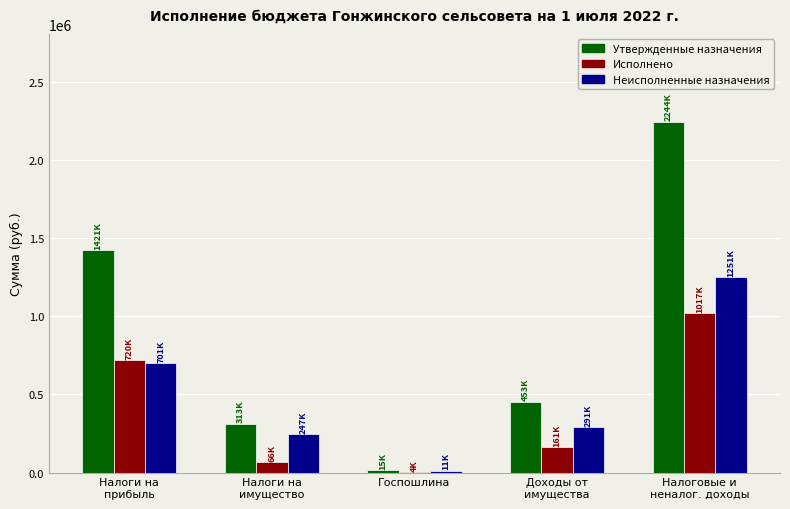

At which category is the sum across all series the highest?

Налоговые и
неналог. доходы